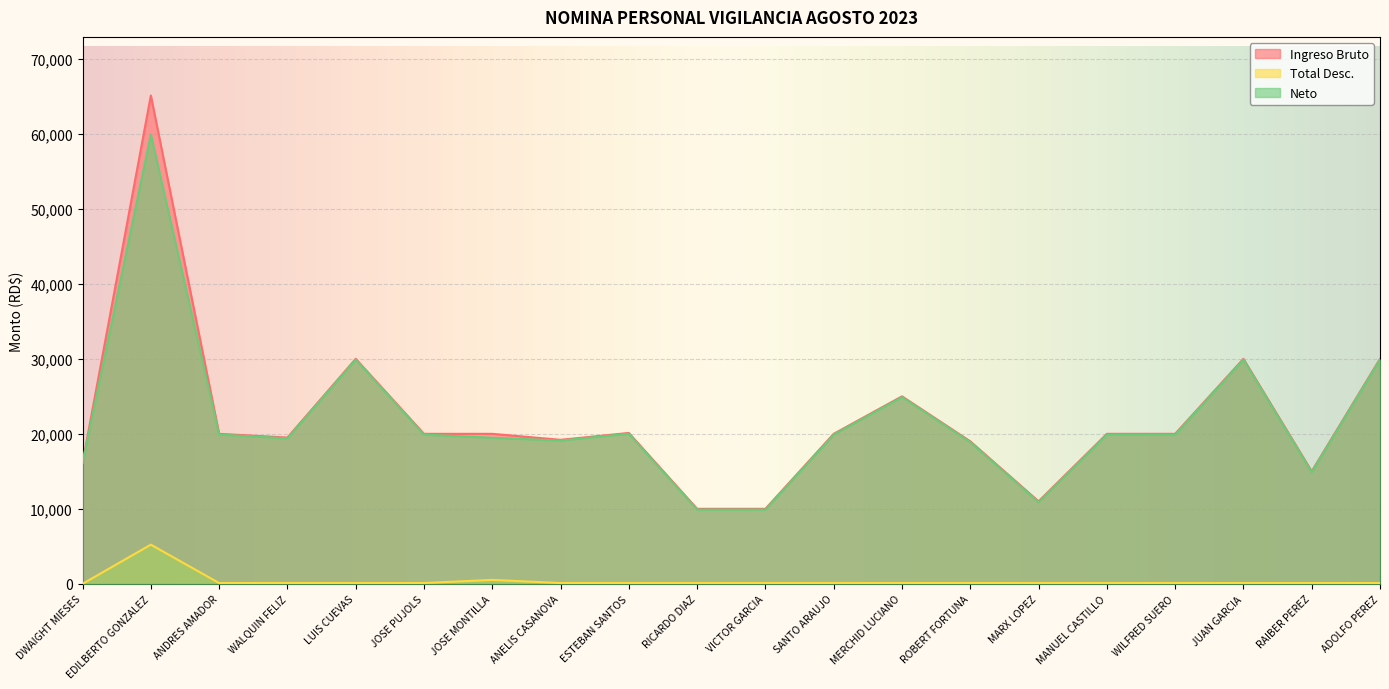

What is the label of the 8th point from the right?

MERCHID LUCIANO